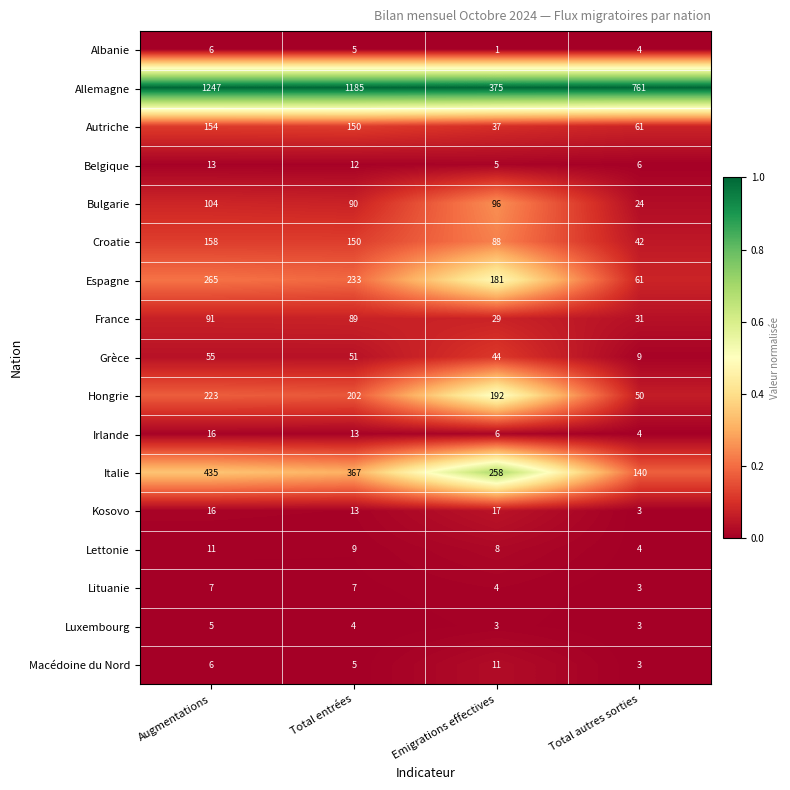

Which series has the widest spread of values?

Allemagne